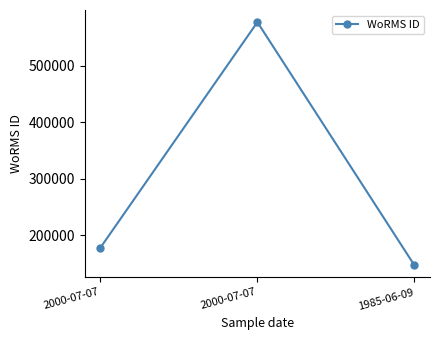

How many data points does each series have?

3